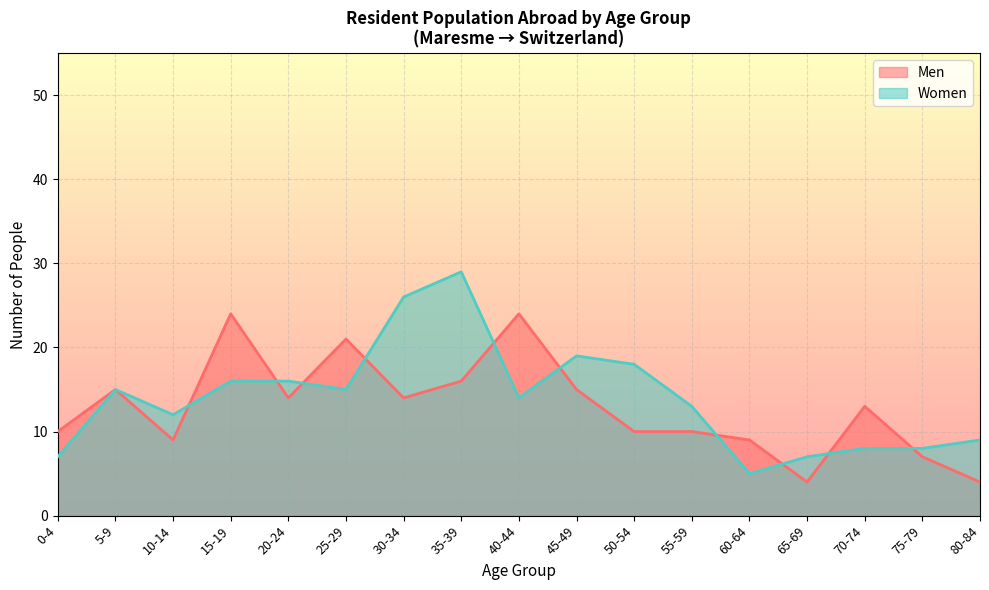

Where is the first local maximum for Women?

5-9